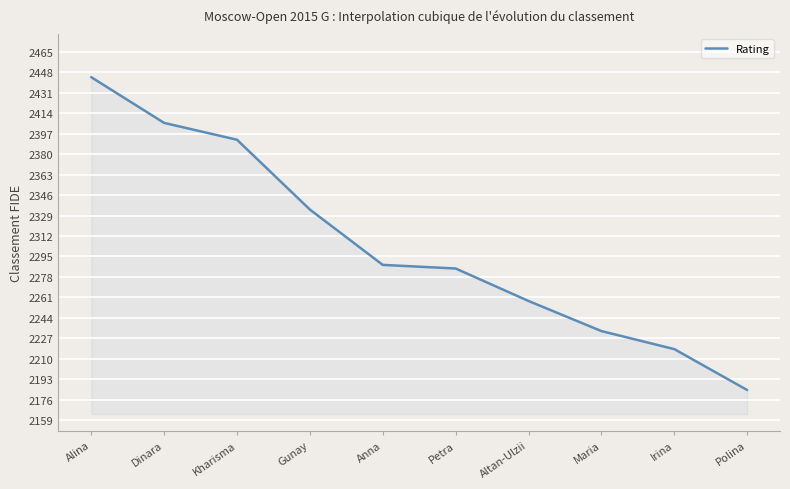

What is the difference between the maximum and minimum values?

260